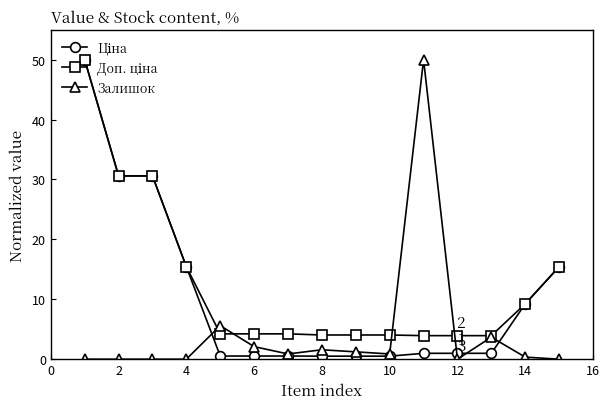

True or false: Залишок has more than 0 points higher than both neighbors.

True